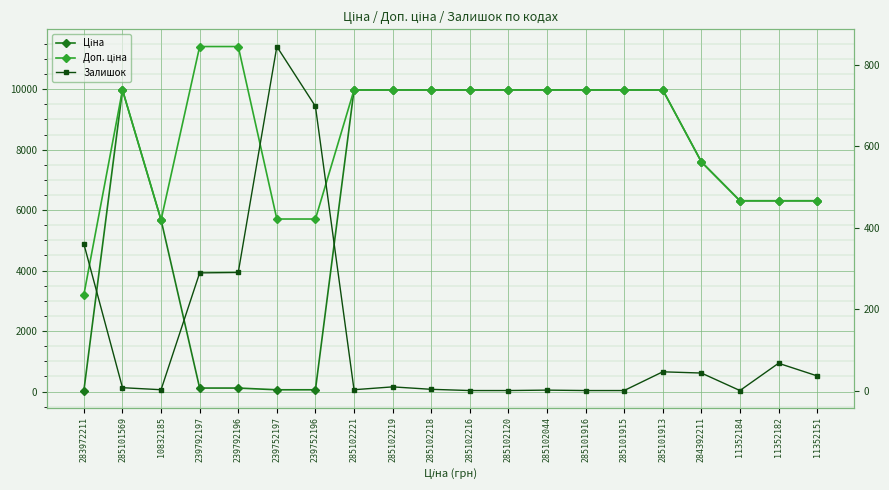

True or false: Залишок and Доп. ціна intersect in this chart.

False